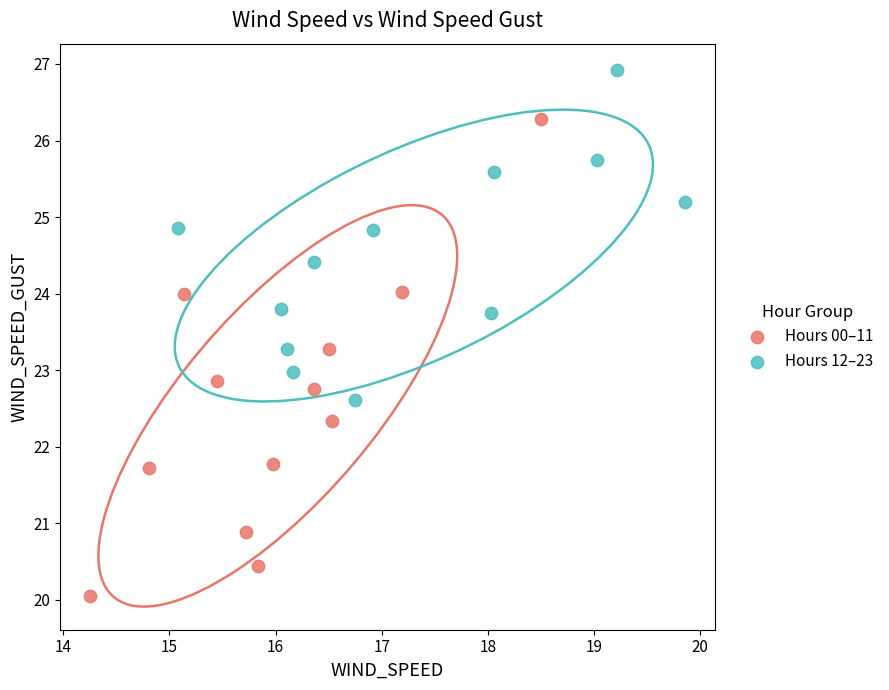

Which series reaches the minimum Y coordinate?

Hours 00–11